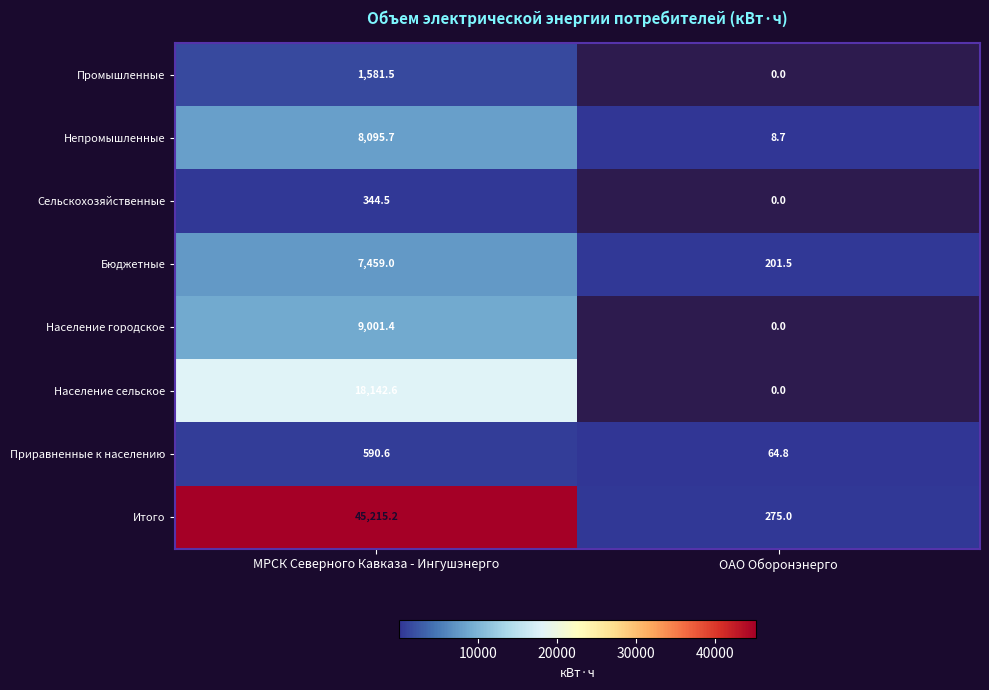

Is it true that Население городское equals 5238.1 at МРСК Северного Кавказа - Ингушэнерго?

False